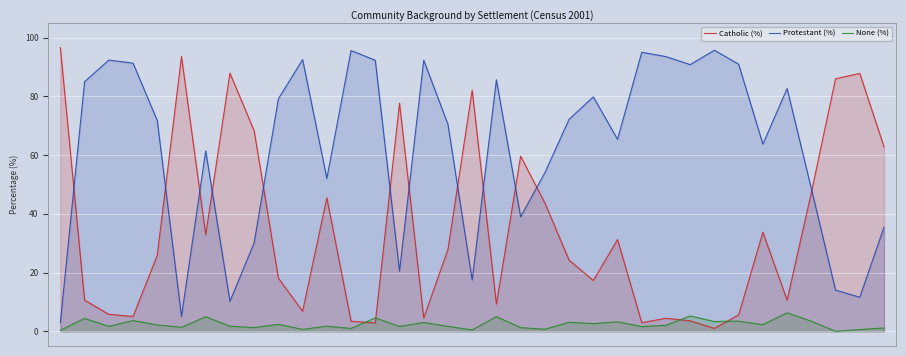

What is the value of the Catholic (%) point at the 13th from the left?

3.4